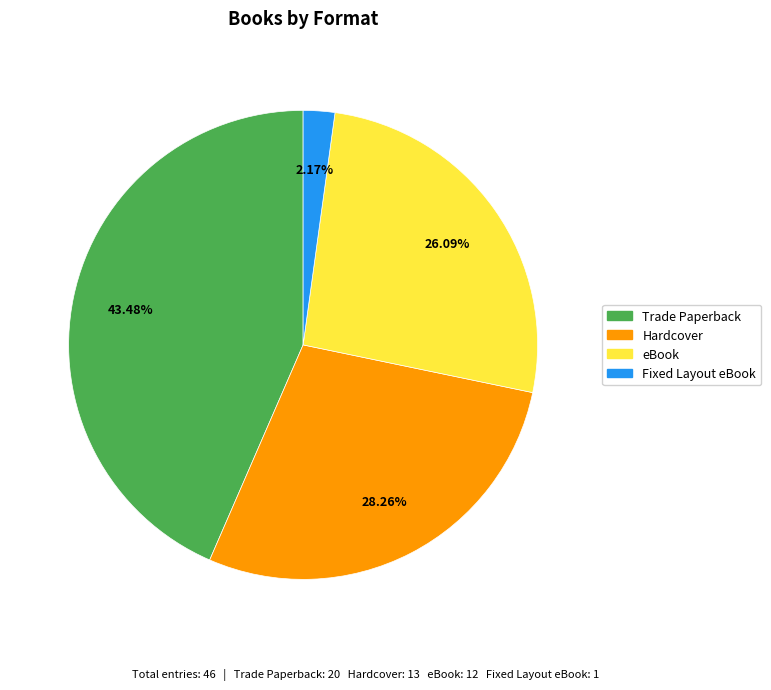

What percentage is the Trade Paperback slice, to the nearest percent?

43%